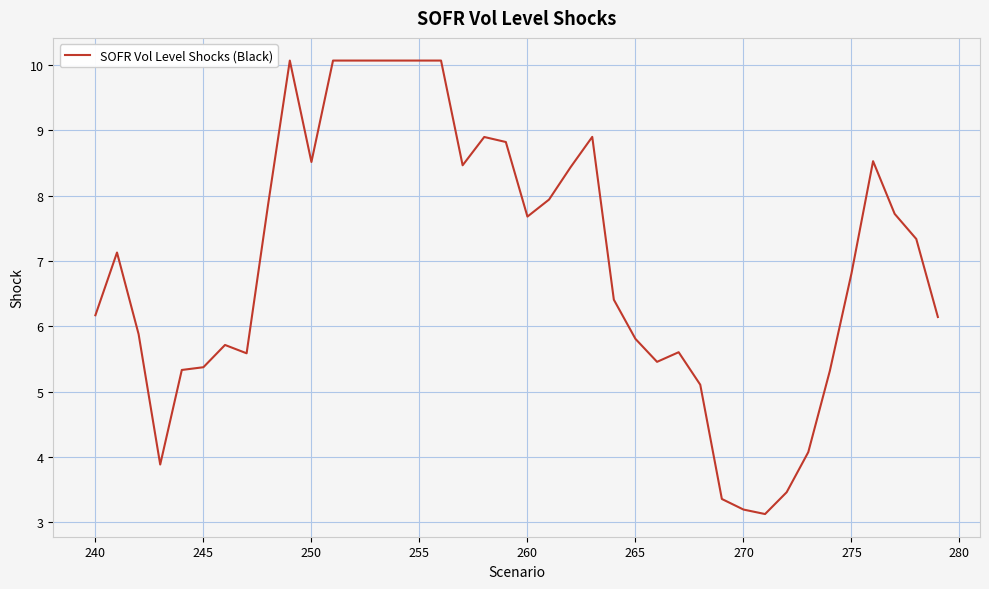

What is the average value?

7.0